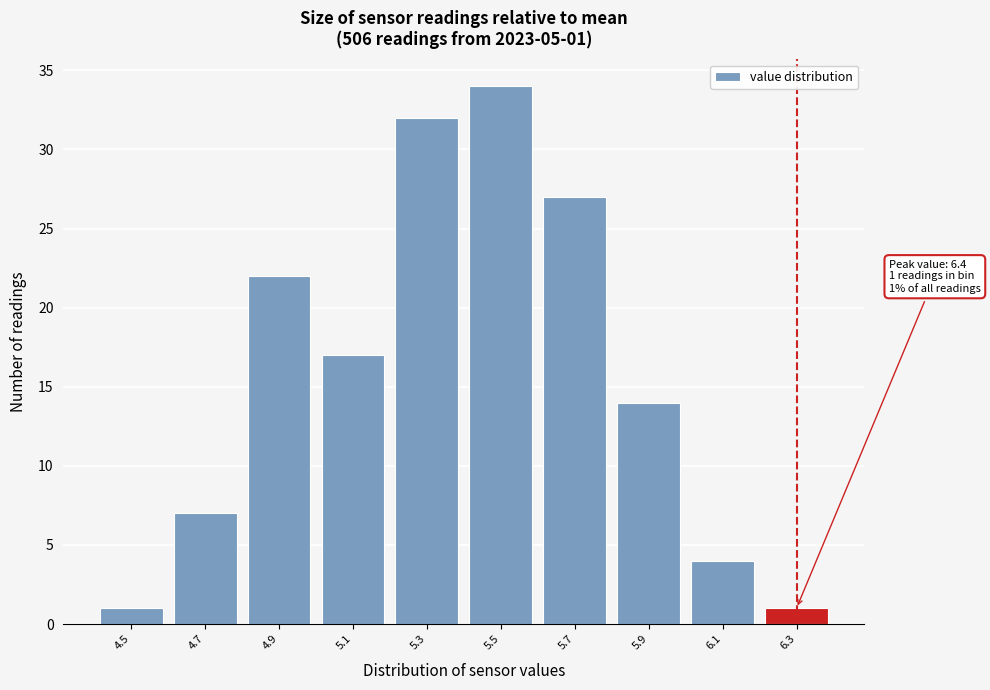

Reading left to right, list all the values displayed in this chart.

1	7	22	17	32	34	27	14	4	1